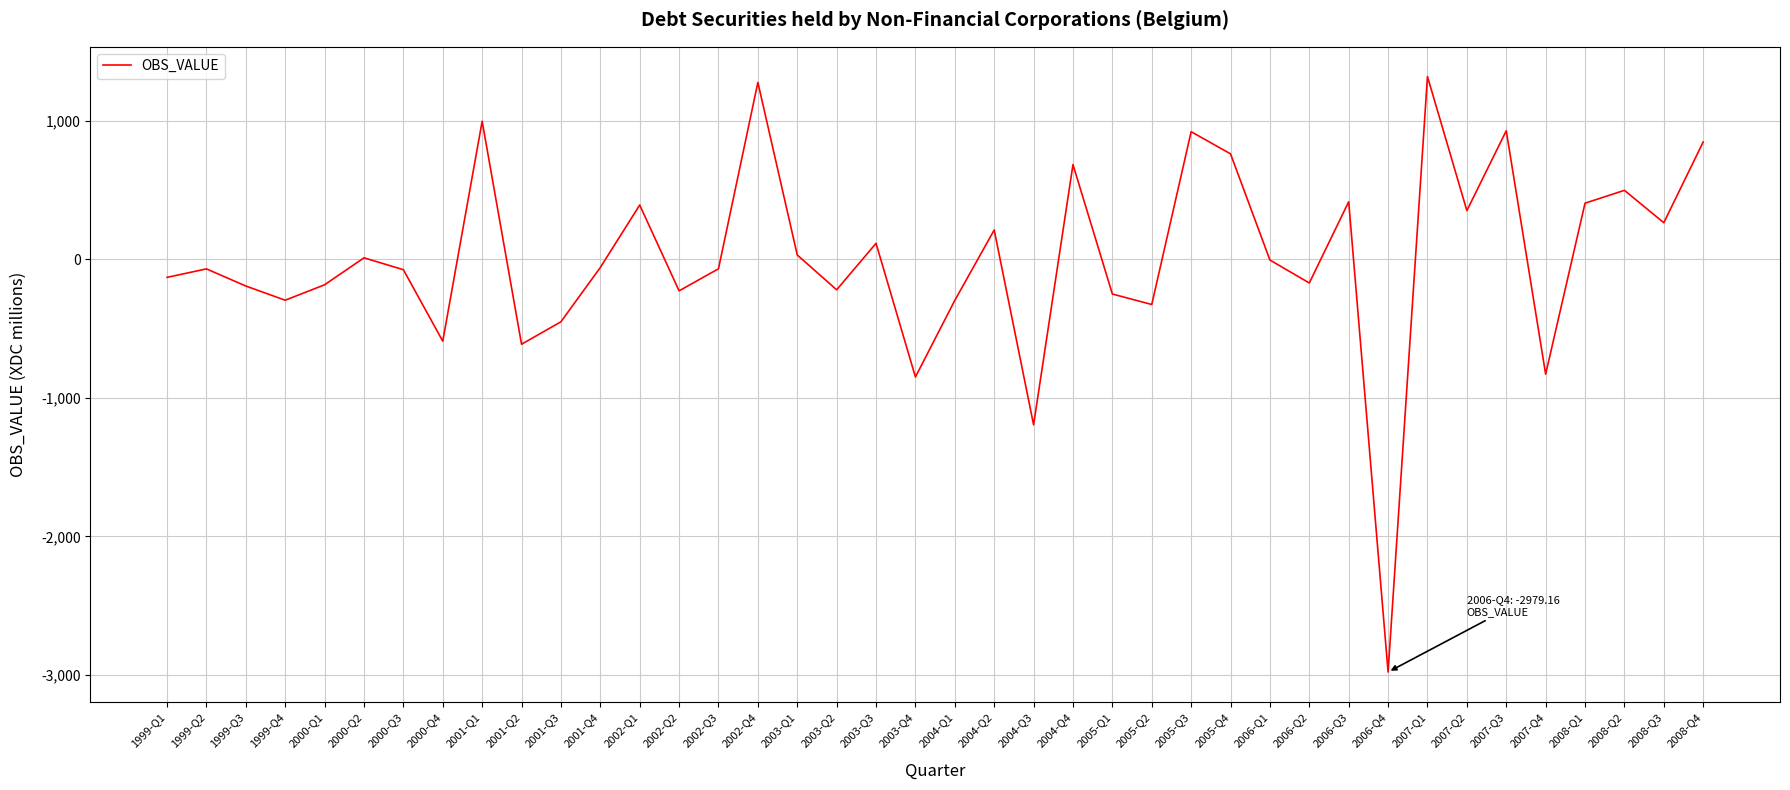

What is the change in value from 2006-Q3 to 2008-Q3?

-151.2